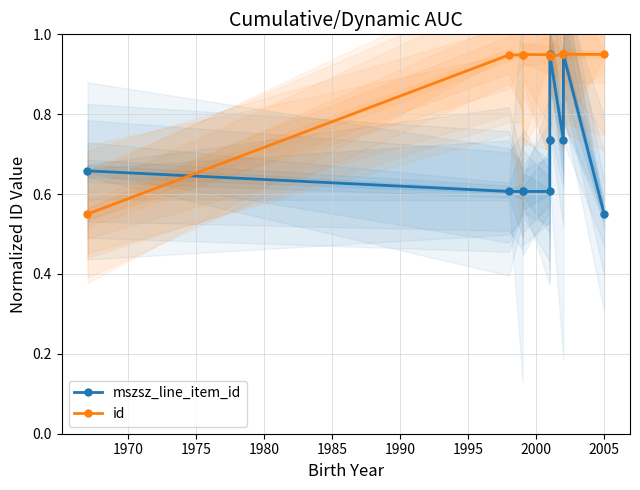

True or false: mszsz_line_item_id and id intersect in this chart.

True